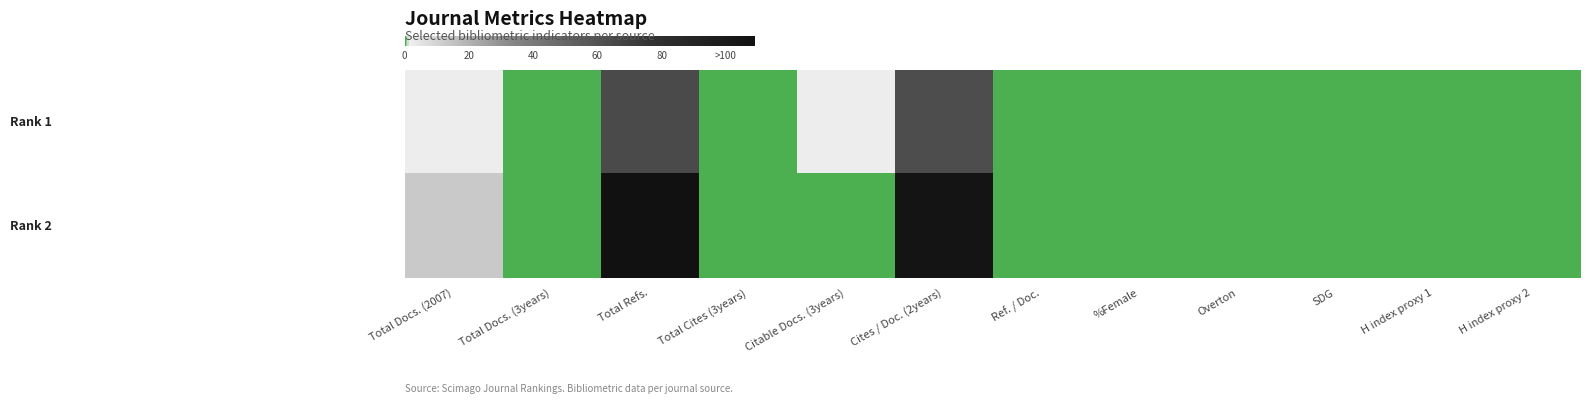

At which category is the sum across all series the highest?

Total Refs.